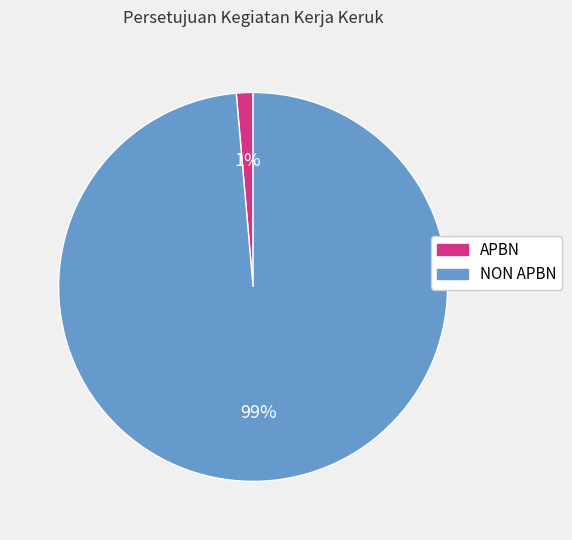

Count the number of slices in the pie.

2